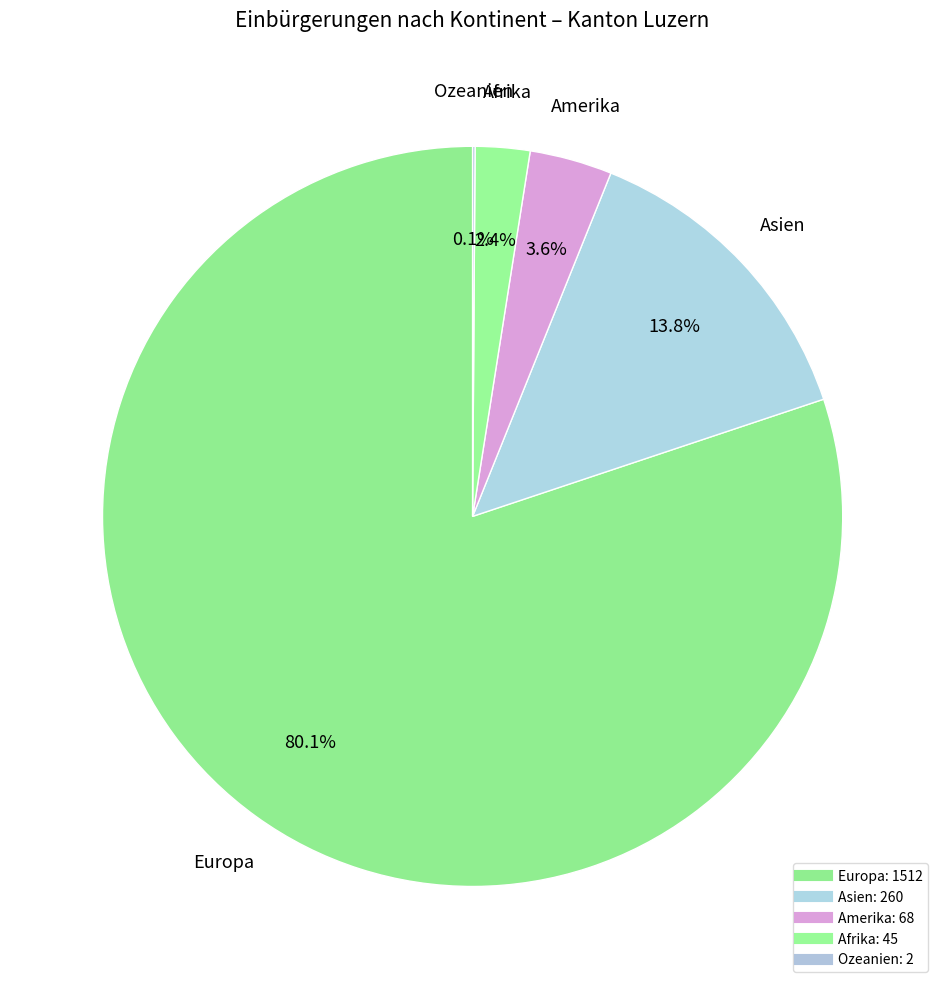

How many segments does this pie chart have?

5